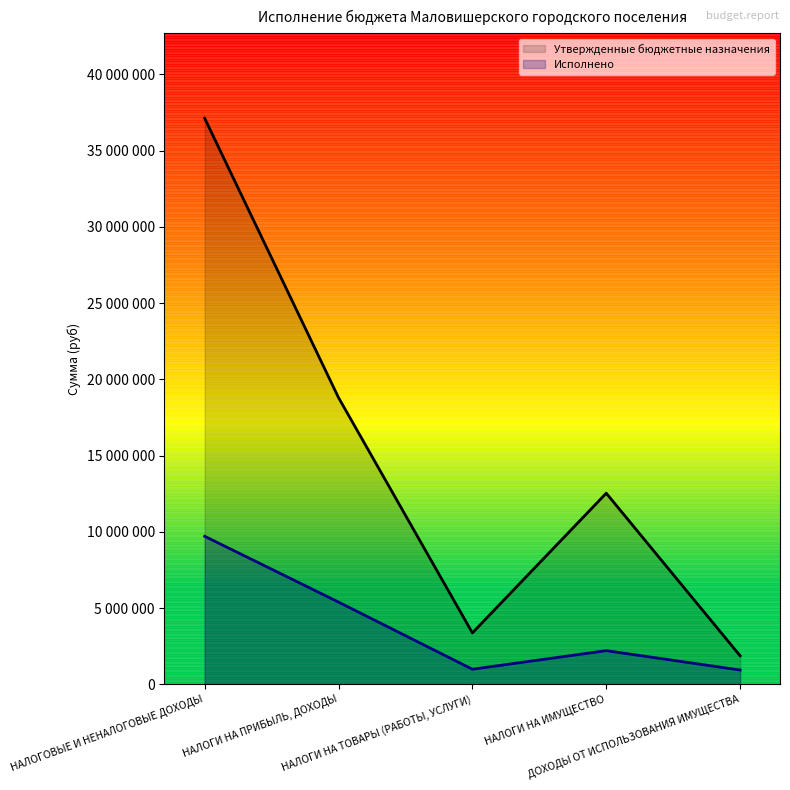

True or false: Исполнено and Утвержденные бюджетные назначения cross at least once.

False